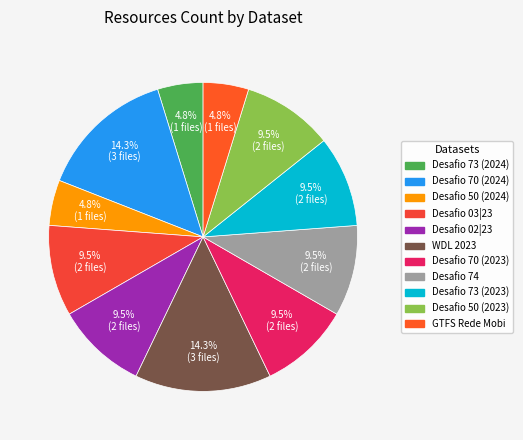

Is Desafio 02|23 the majority of the pie?

No